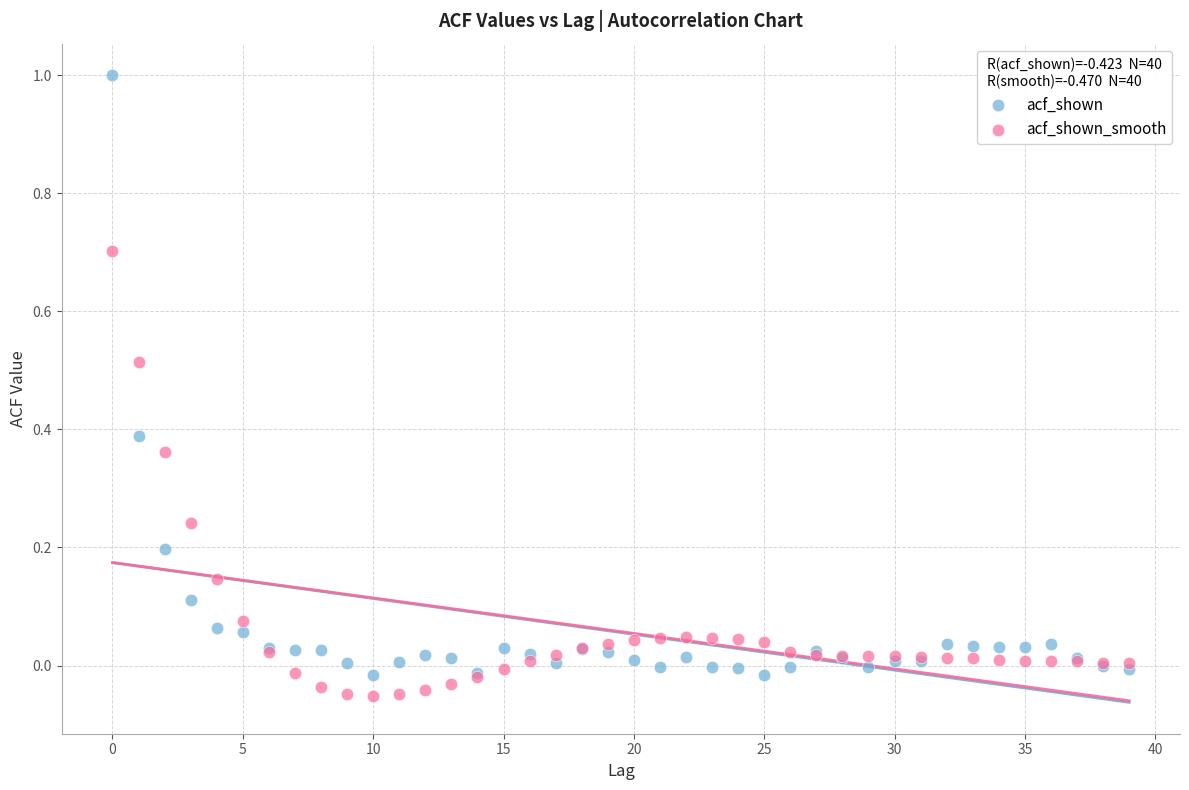

Which series contains the lowest Y value?

acf_shown_smooth